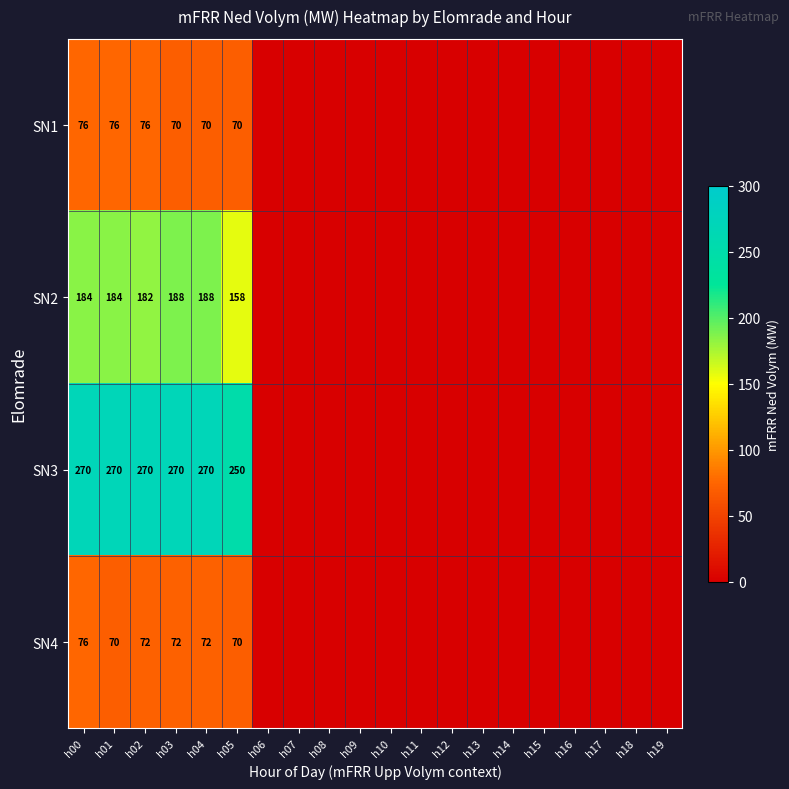

The SN2 series shows 105 at h03. True or false?

False